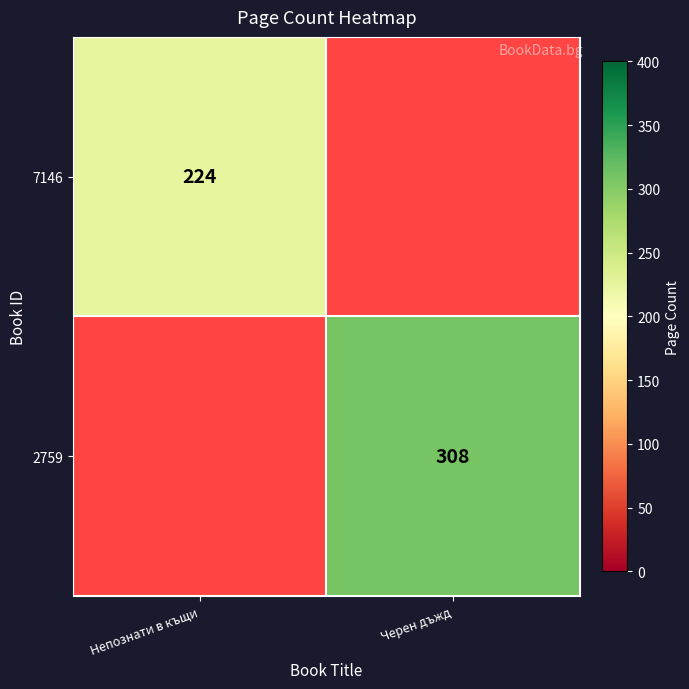

What is the greatest value displayed?

308.0